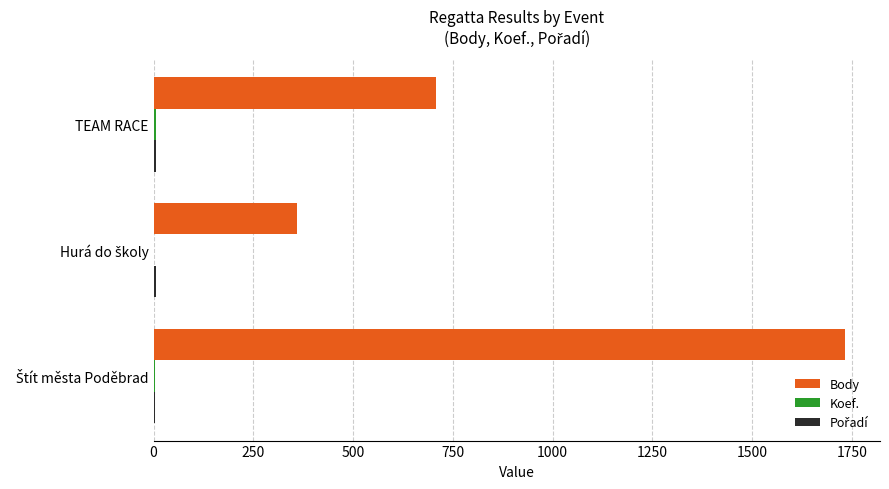

Which series has the largest total across all categories?

Body